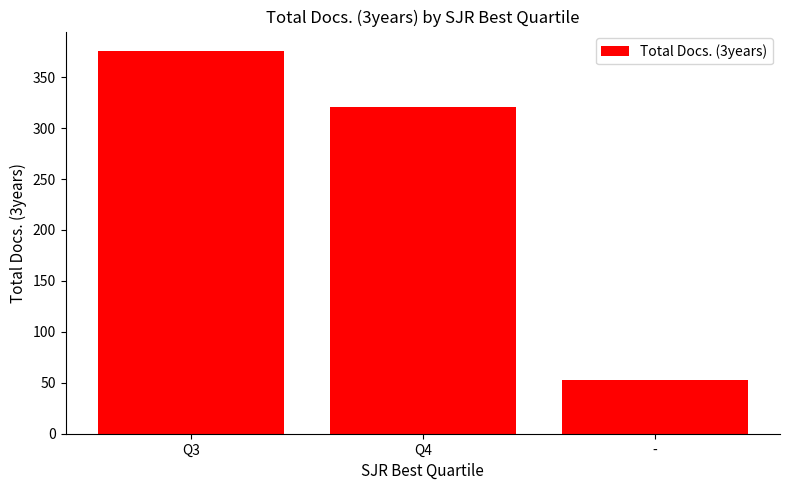

How many values are between 53 and 376?

3